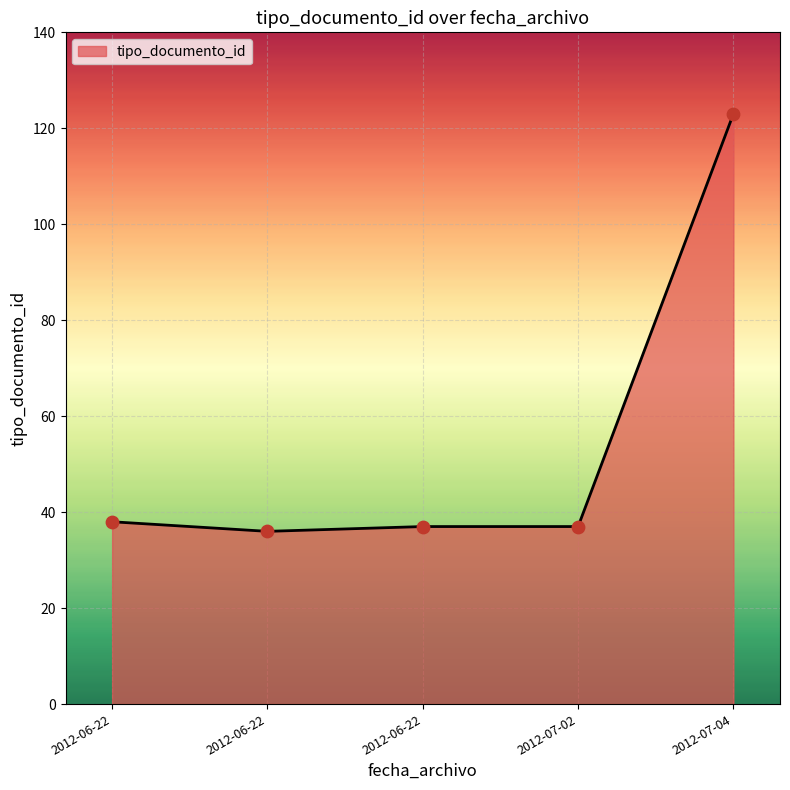

Between 2012-06-22 and 2012-07-04, which is larger?

2012-07-04